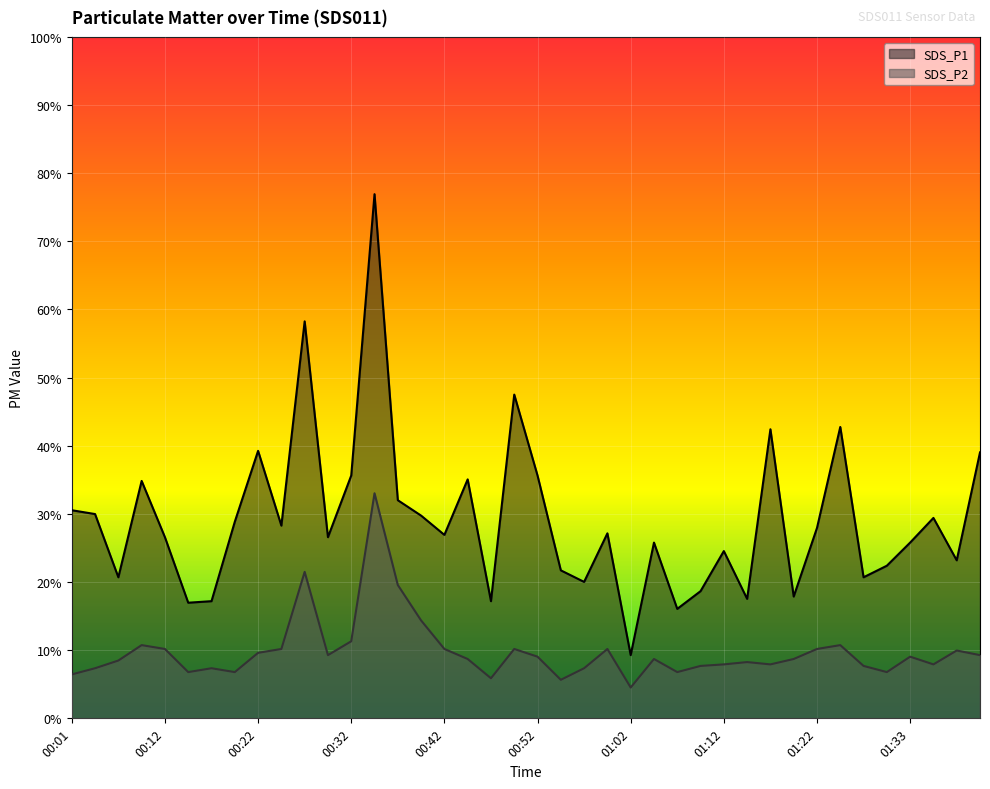

At which category is the sum across all series the highest?

00:34